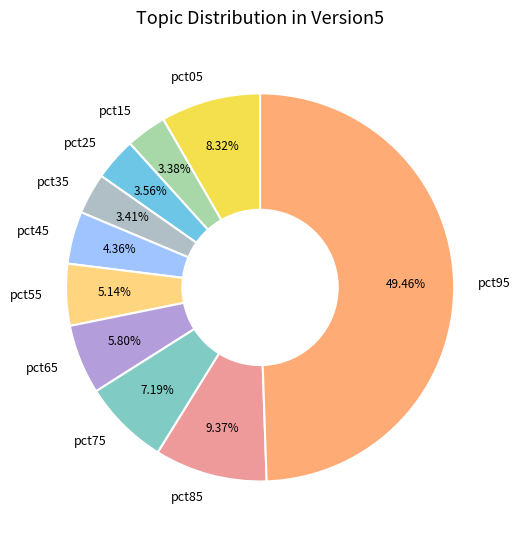

Count the number of slices in the pie.

10